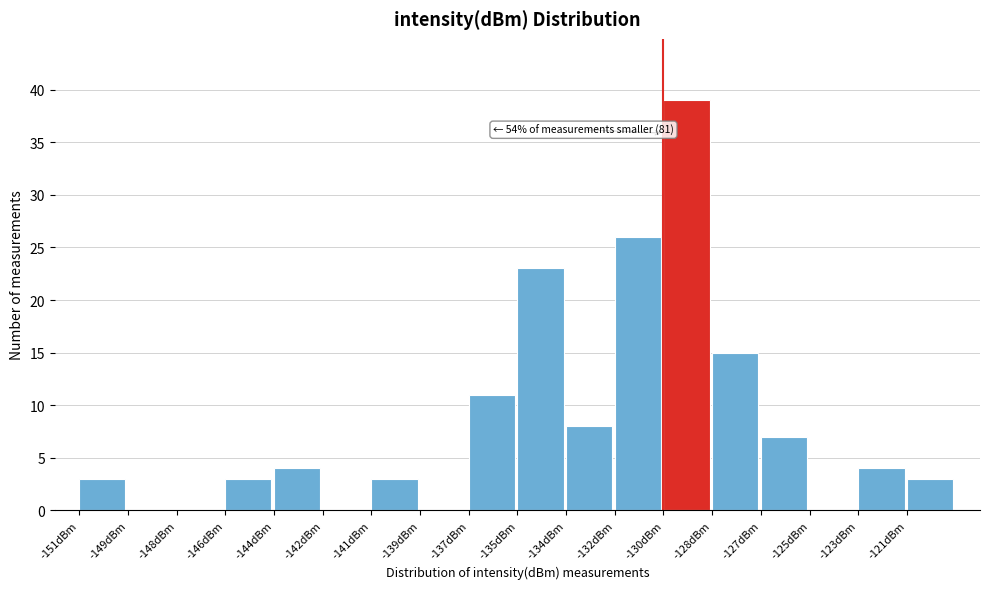

Reading right to left, list all the values displayed in this chart.

-121dBm=3	-123dBm=4	-125dBm=0	-127dBm=7	-128dBm=15	-130dBm=39	-132dBm=26	-134dBm=8	-135dBm=23	-137dBm=11	-139dBm=0	-141dBm=3	-142dBm=0	-144dBm=4	-146dBm=3	-148dBm=0	-149dBm=0	-151dBm=3